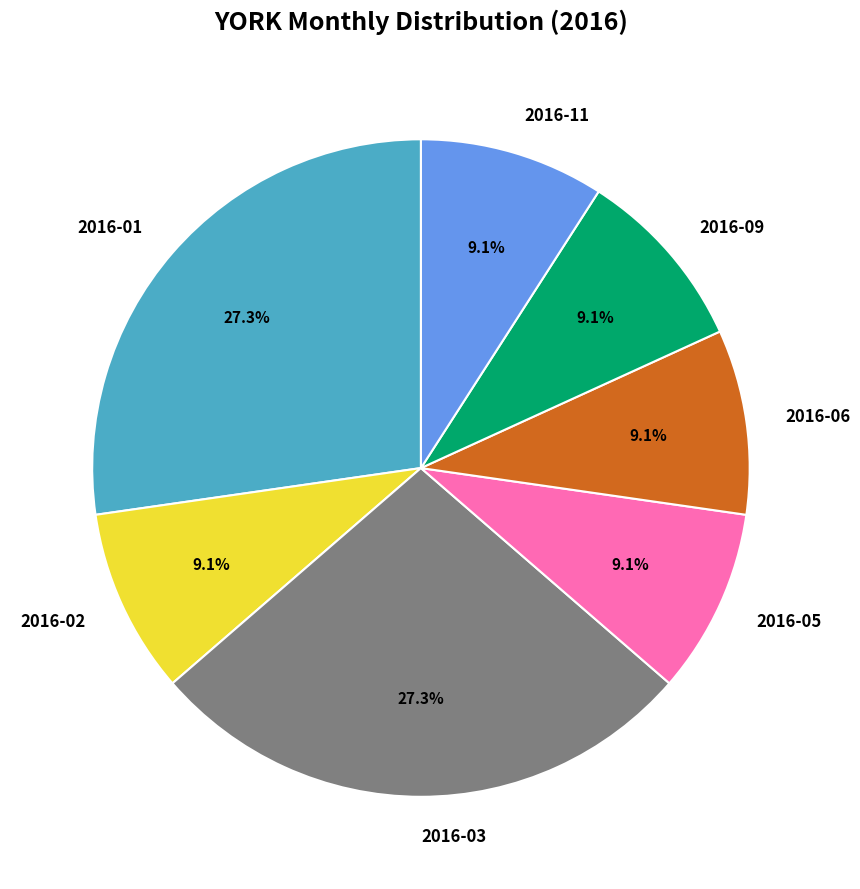

Is there any slice that represents more than half of the pie?

No